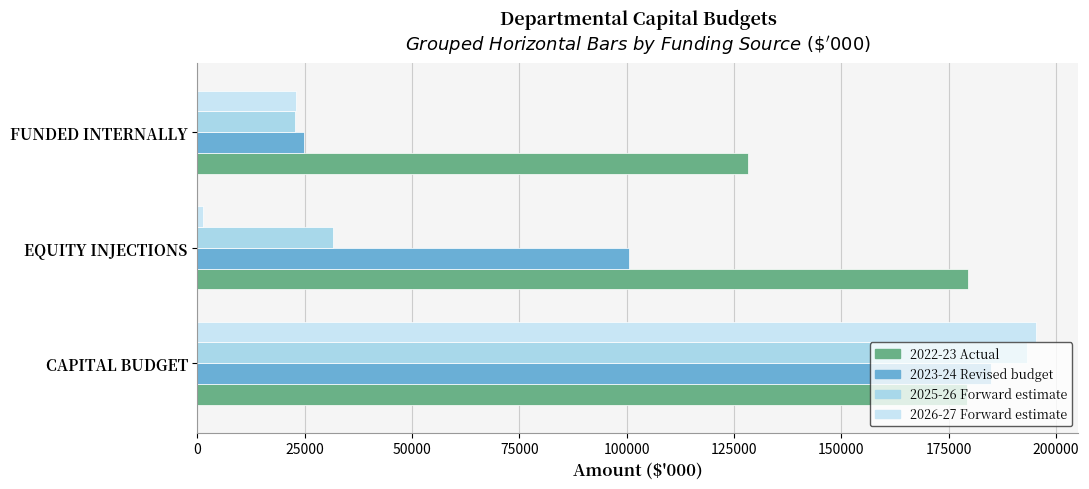

What is the value of the 2025-26 Forward estimate bar at the 1st from the left?

193303